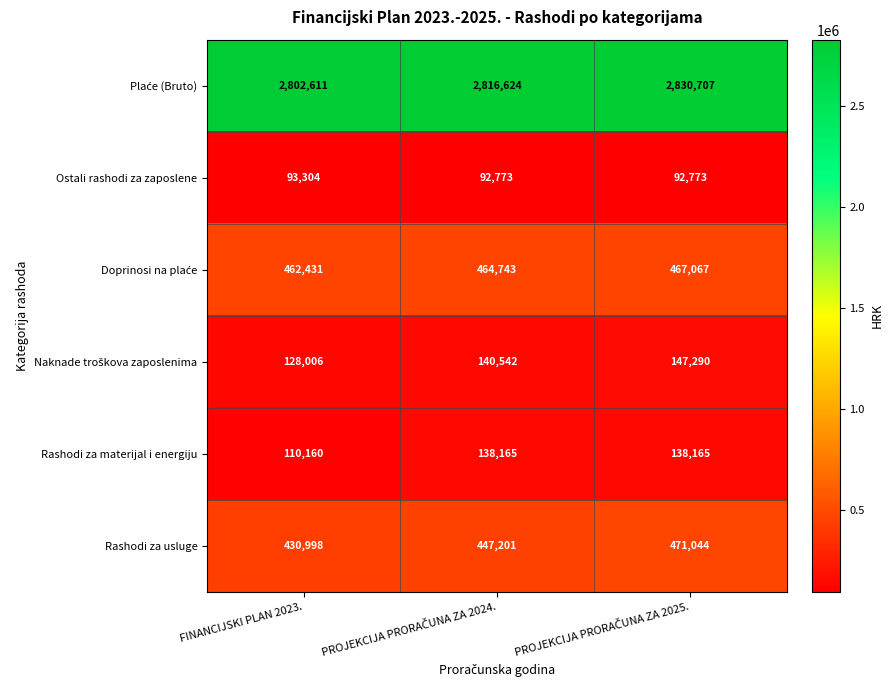

At how many categories does at least one series exceed 1668594?

3